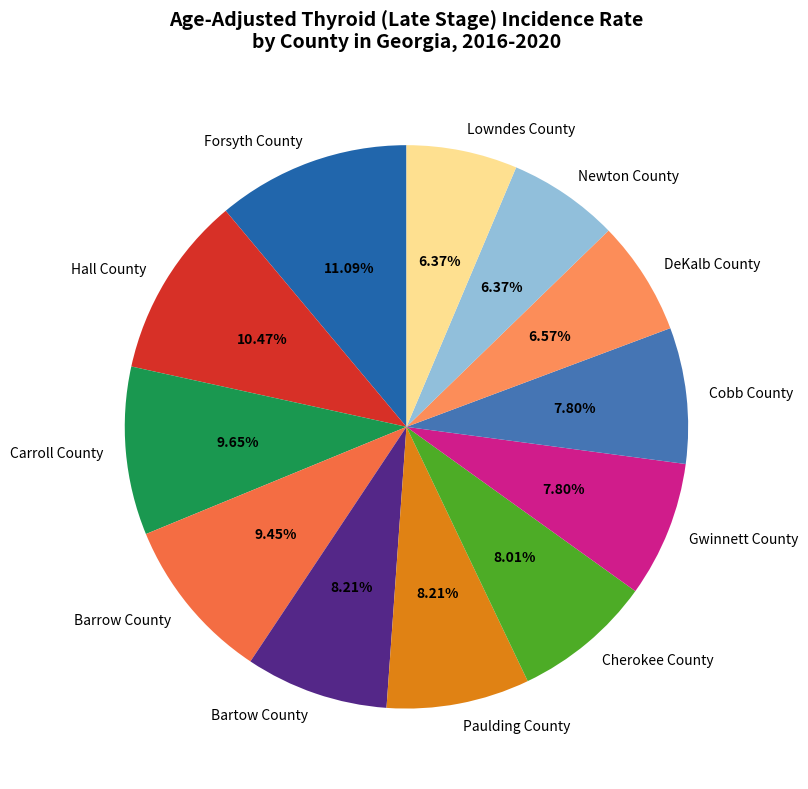

Is it true that Forsyth County is 2% of the pie?

False